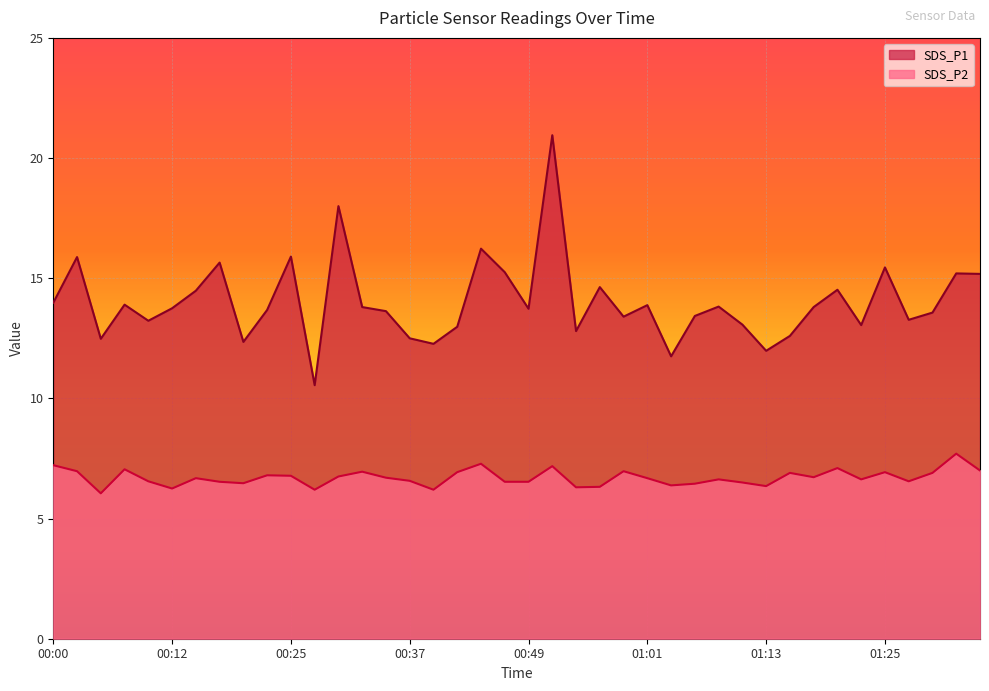

True or false: SDS_P2 has more than 0 points higher than both neighbors.

True